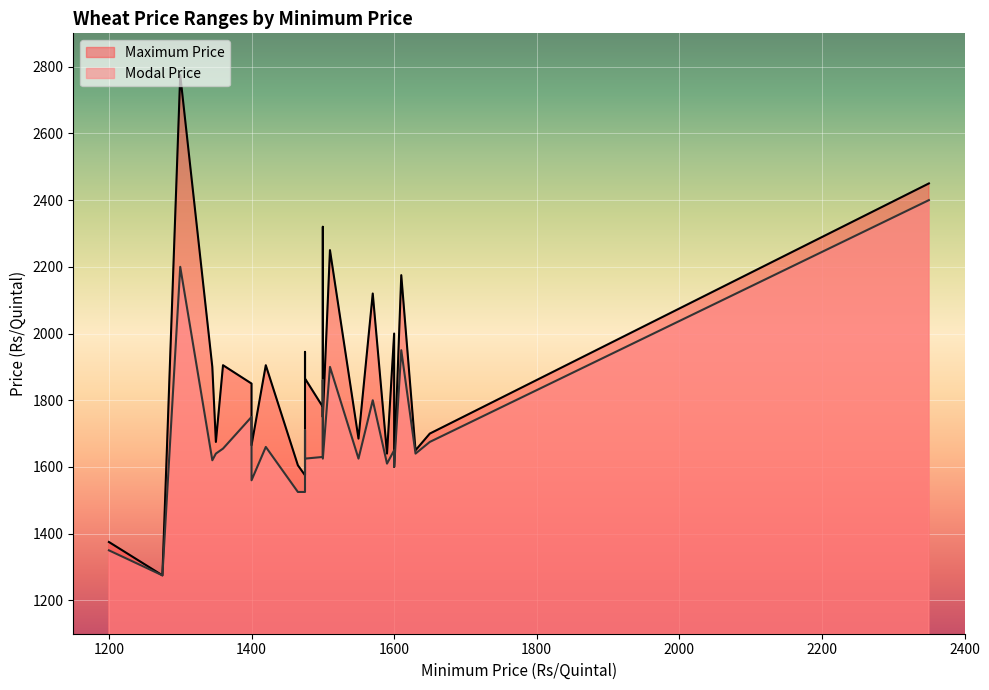

What is the value of the Modal Price point at the 25th from the left?

1640